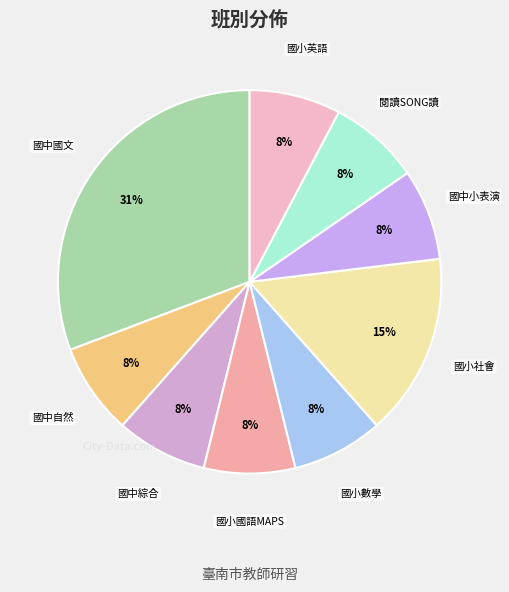

To the nearest percent, what percentage of the pie is 國小國語MAPS?

8%